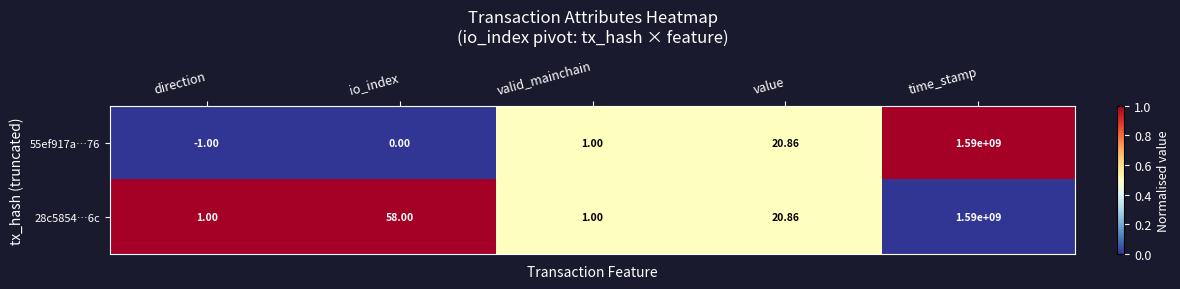

At which category does the chart reach its minimum across all series?

direction